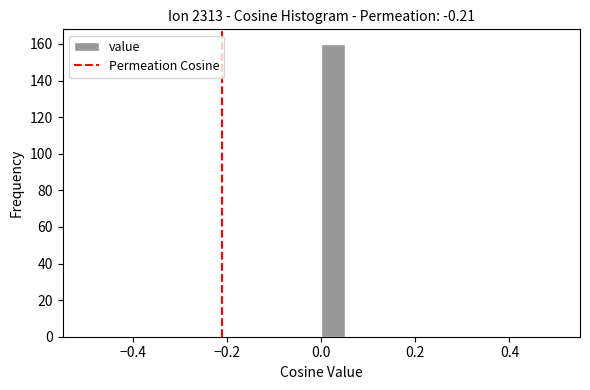

Read against the x-axis, roughly where is the centre of the tallest bar?

0.02